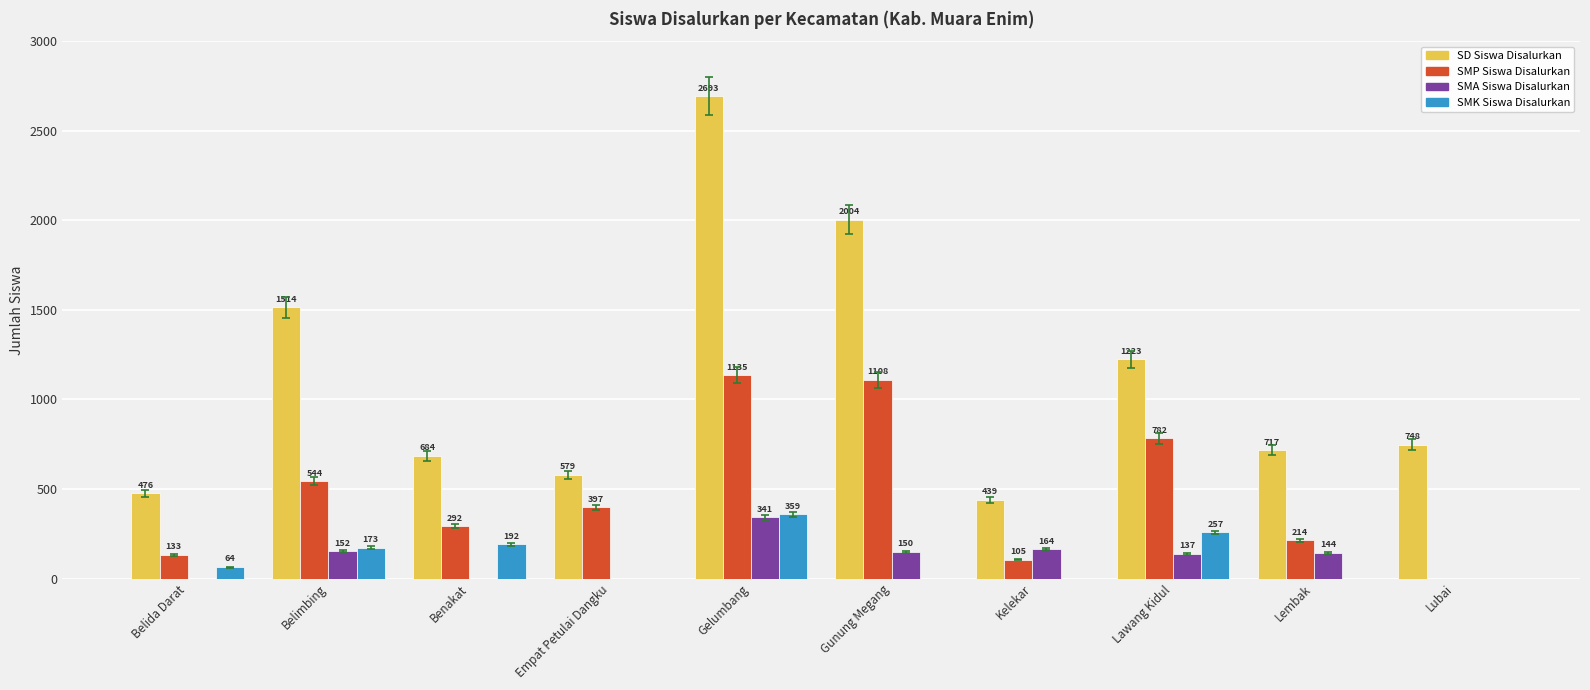

Which label corresponds to the largest value in the chart?

Gelumbang